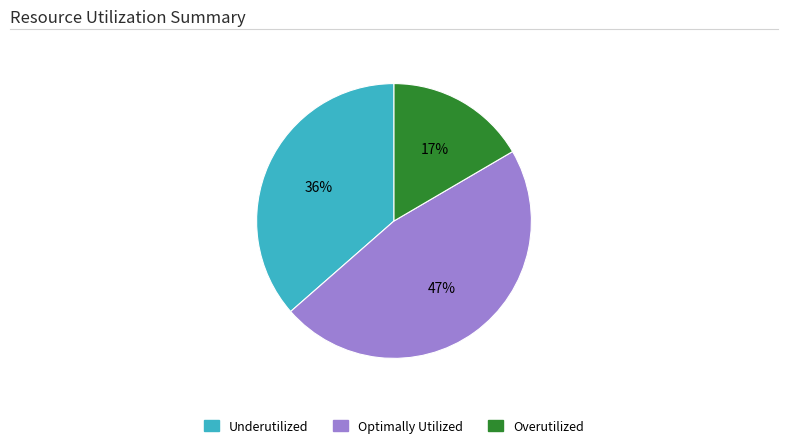

Is there a majority slice in this chart?

No